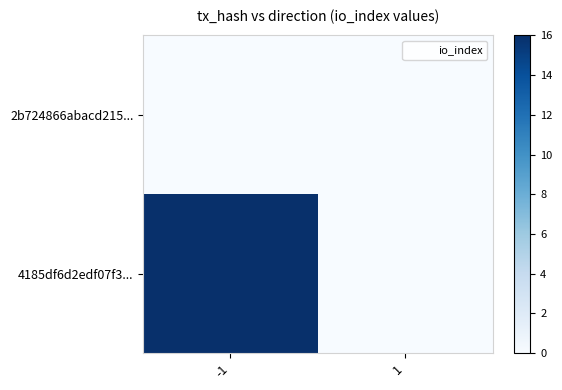

Which series changed the most between -1 and 1?

4185df6d2edf07f3...